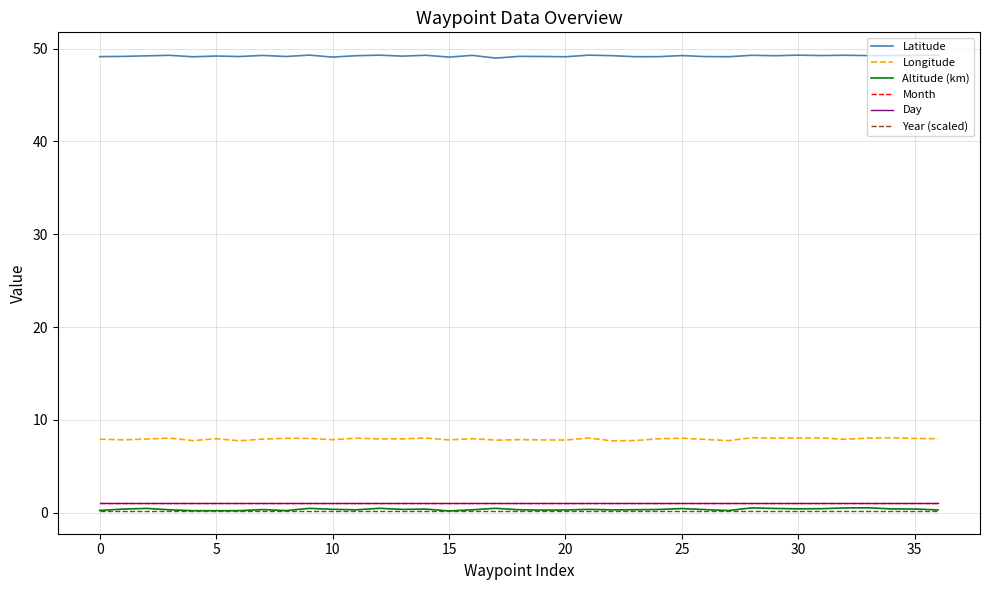

True or false: Longitude and Latitude cross at least once.

False